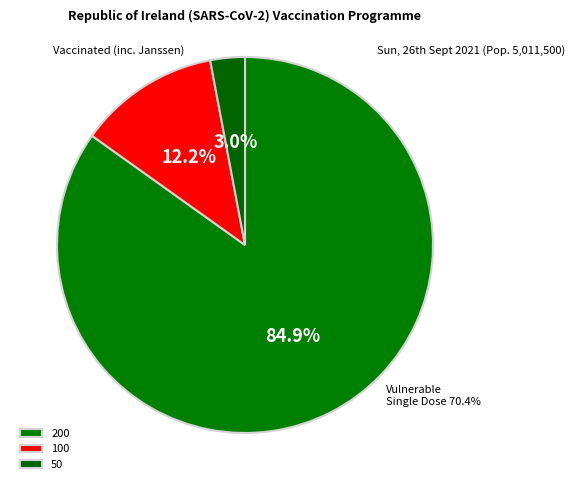

What is the largest slice in the pie chart?

200